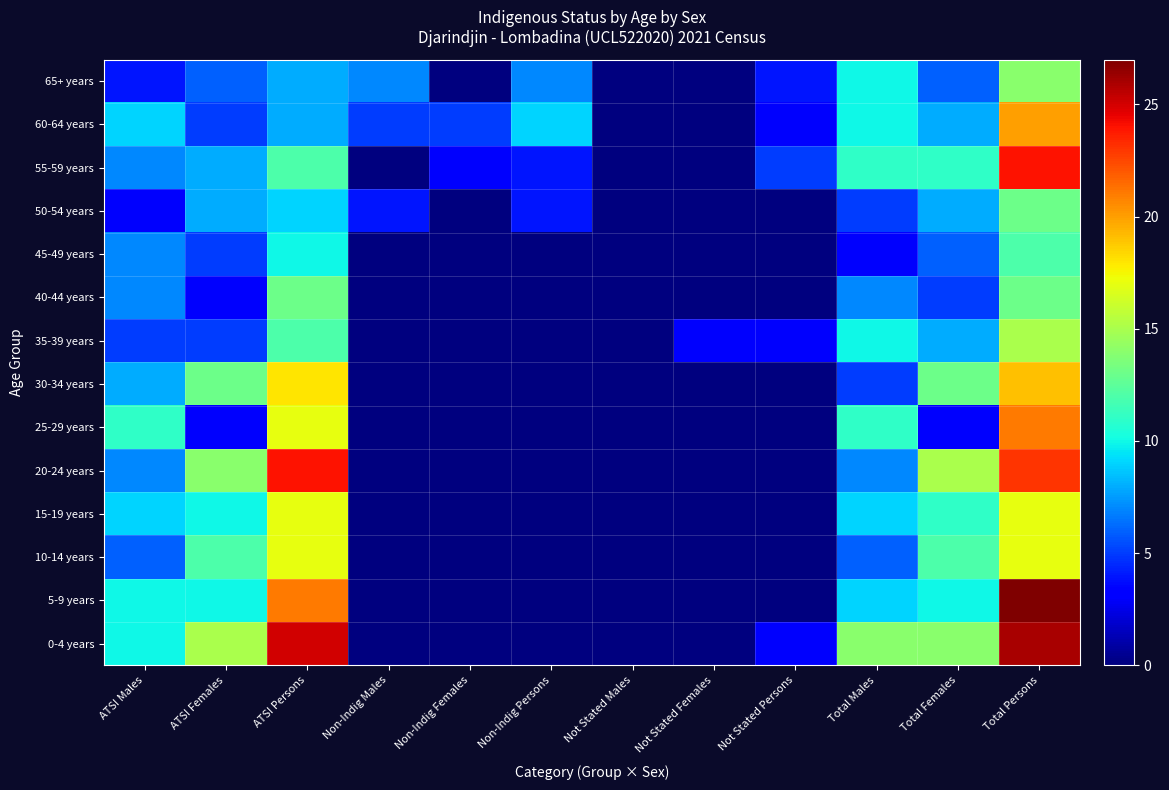

What is the spread (max minus min) of values at Non-Indig Females?

5